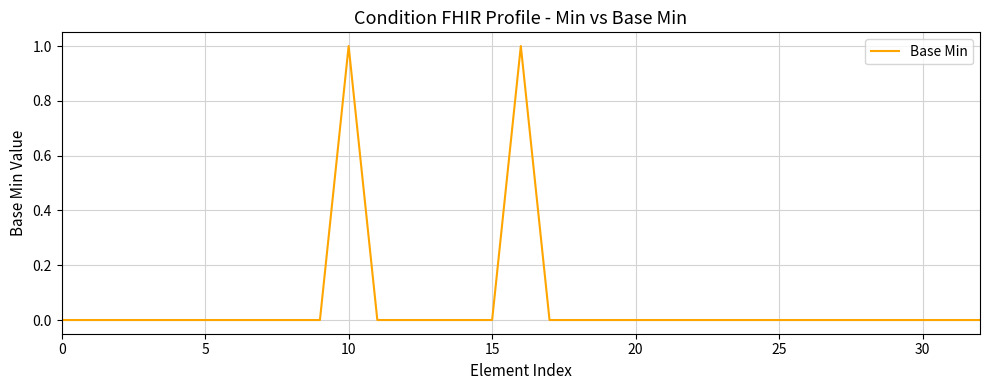

Does the chart have visible grid lines?

Yes